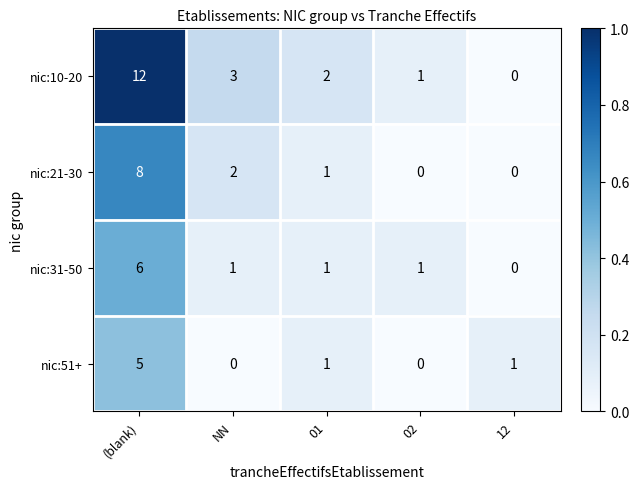

Is it true that nic:51+ equals -2 at NN?

False